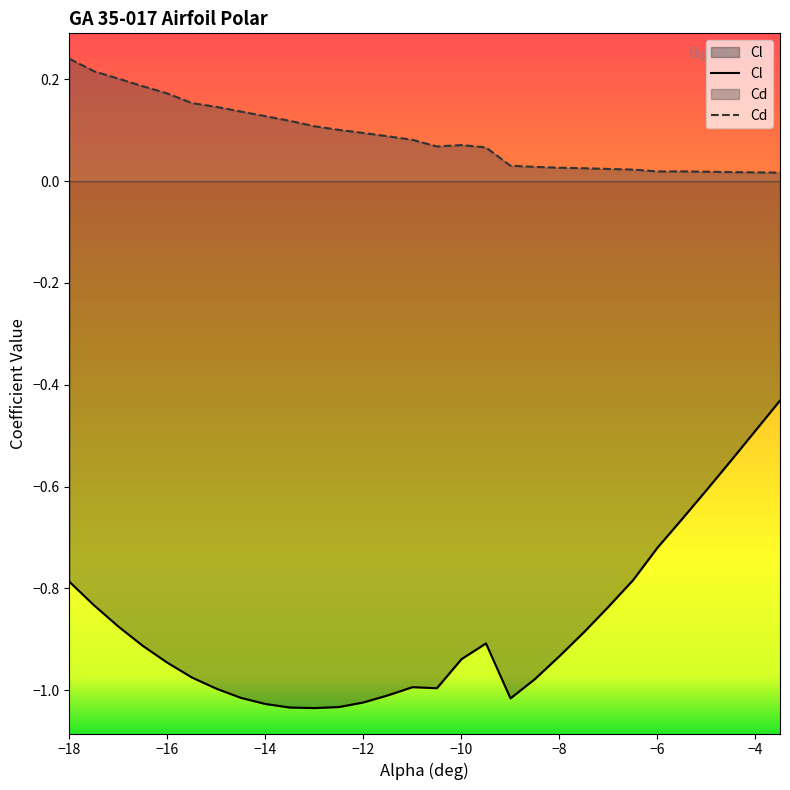

What is the sum of the Cd values at -8.5 and -12?

0.1